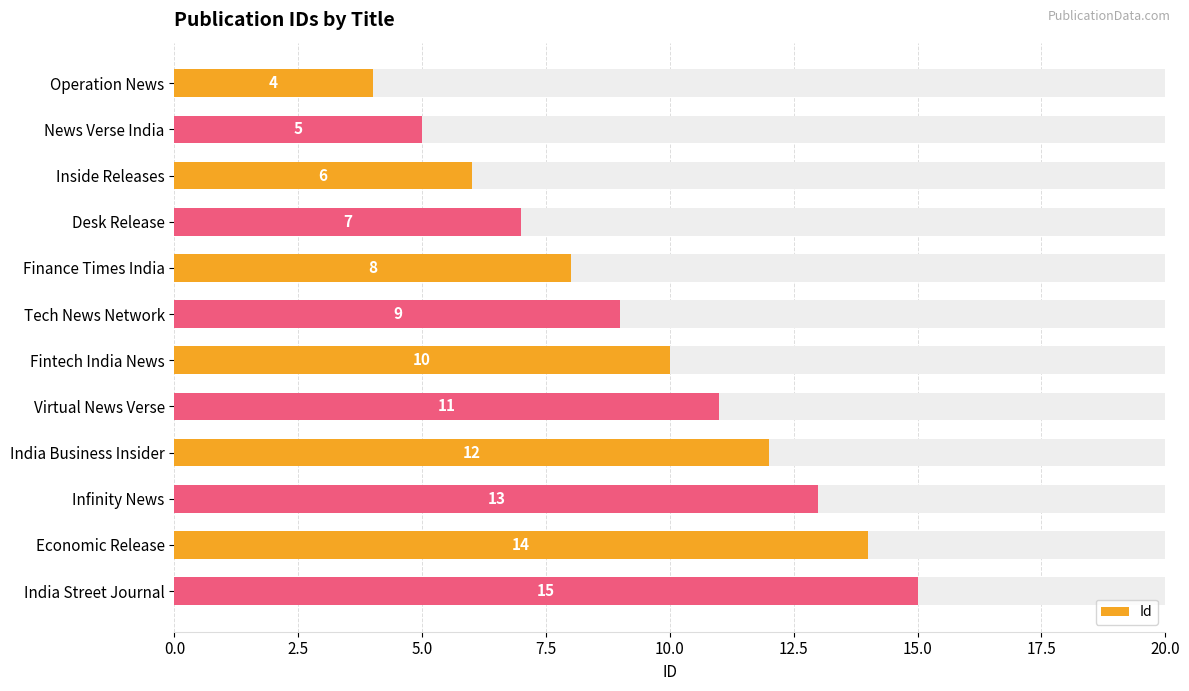

Does the chart contain any negative values?

No